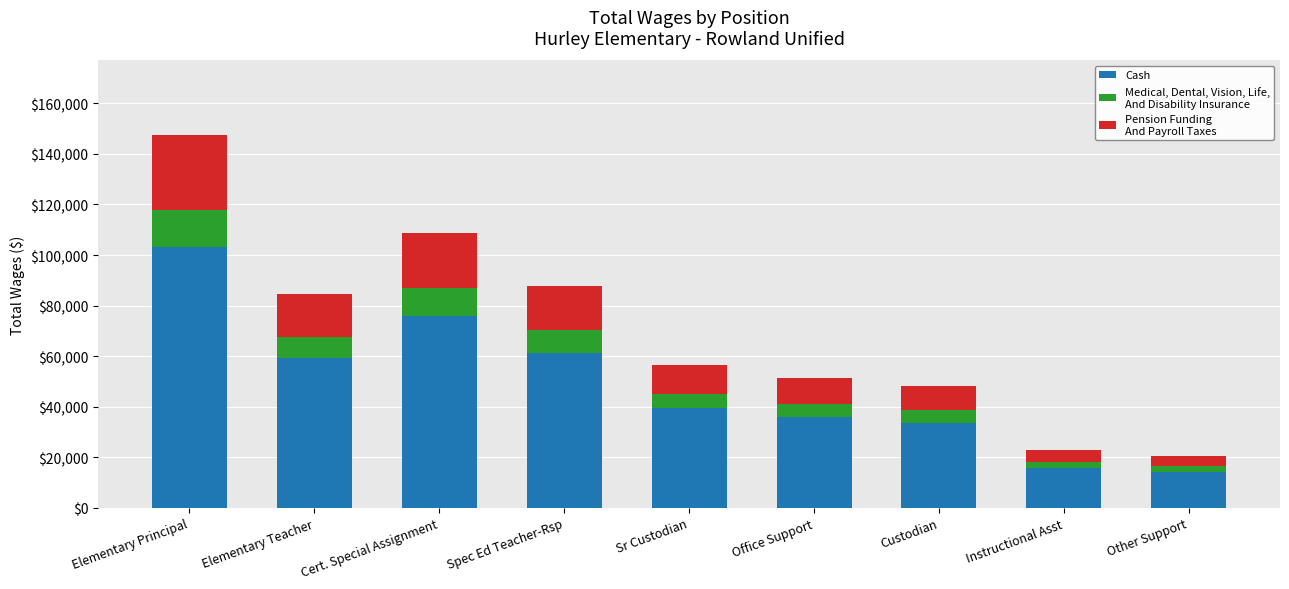

What is the total value across all series at Cert. Special Assignment?

108584.0